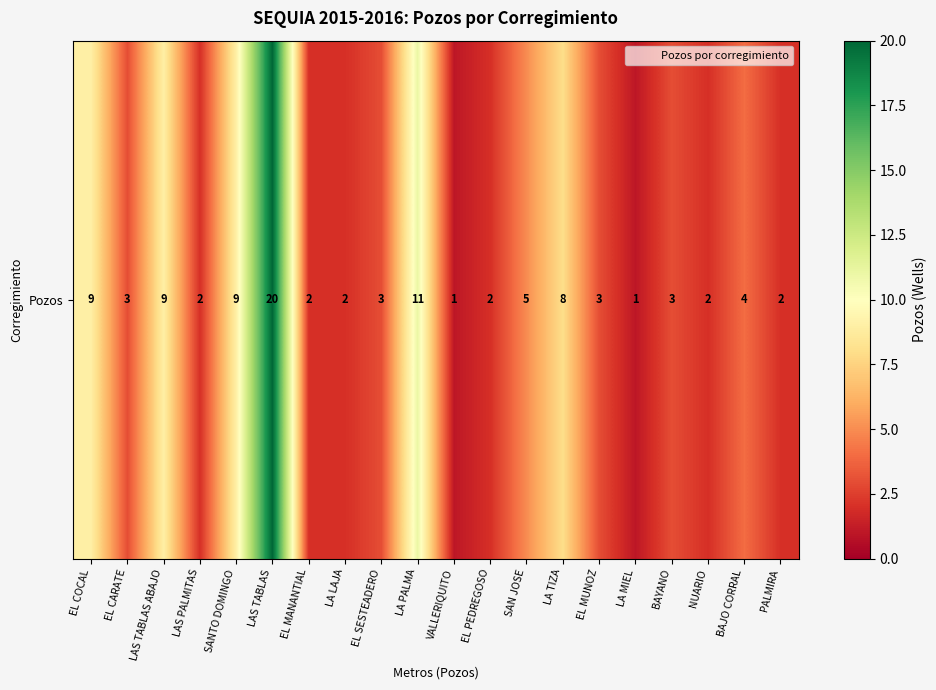

Which has a higher value, LA TIZA or EL CARATE?

LA TIZA